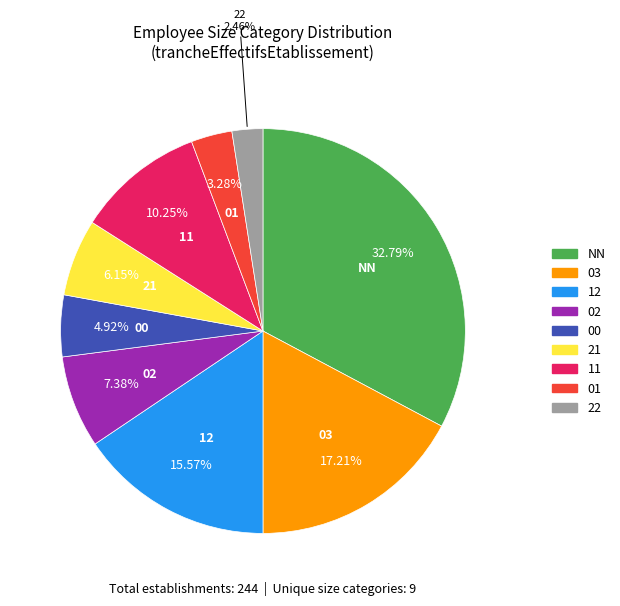

Does any single category account for the majority?

No